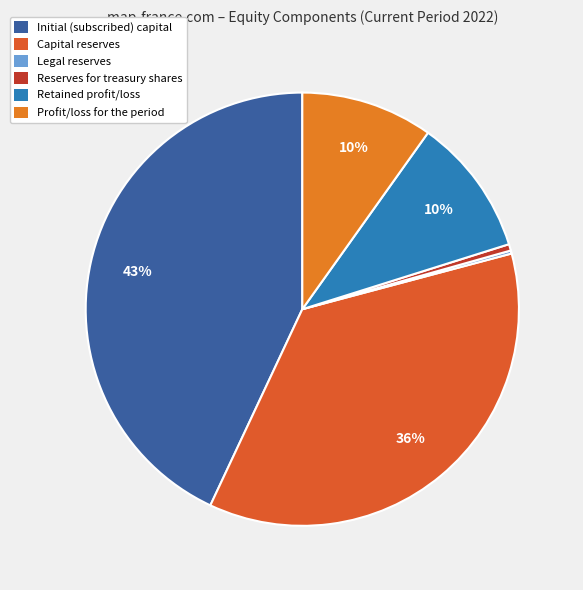

Which category has the smallest portion of the pie?

Legal reserves